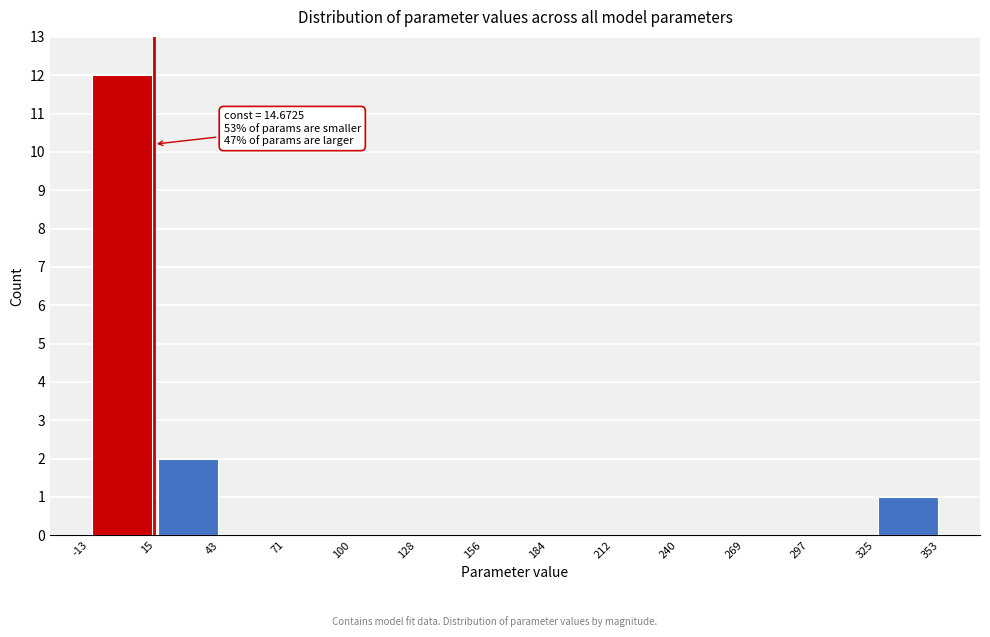

Which range on the x-axis has the tallest bar?

-13 to 15